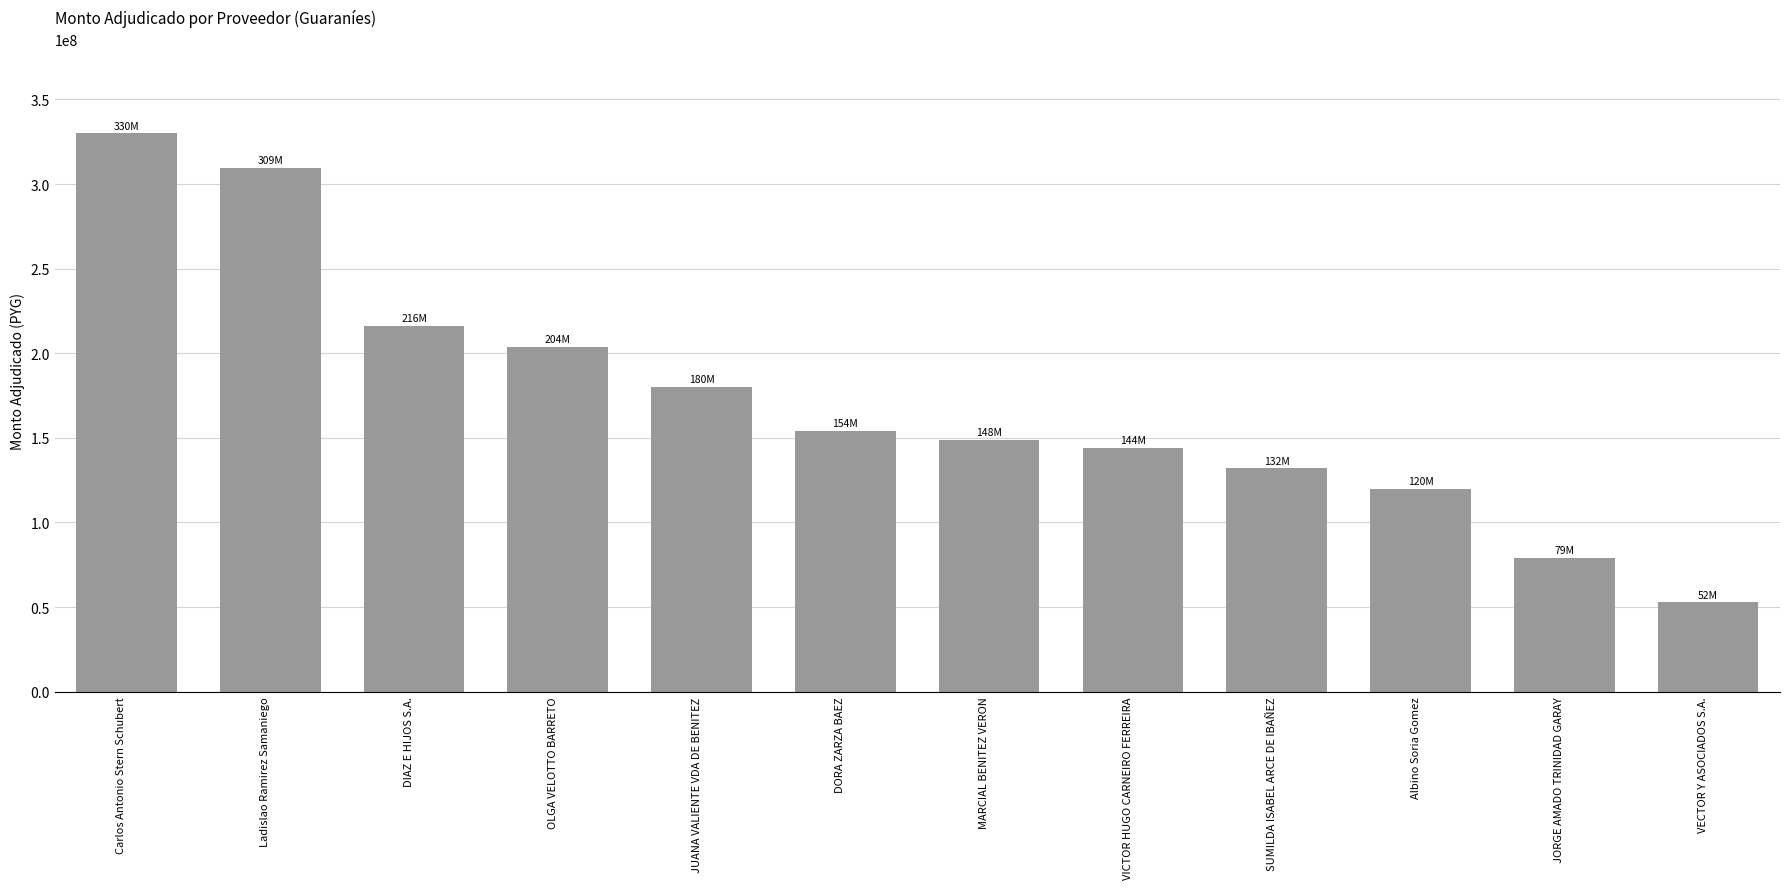

What is the value of the 8th bar from the left?

144000000